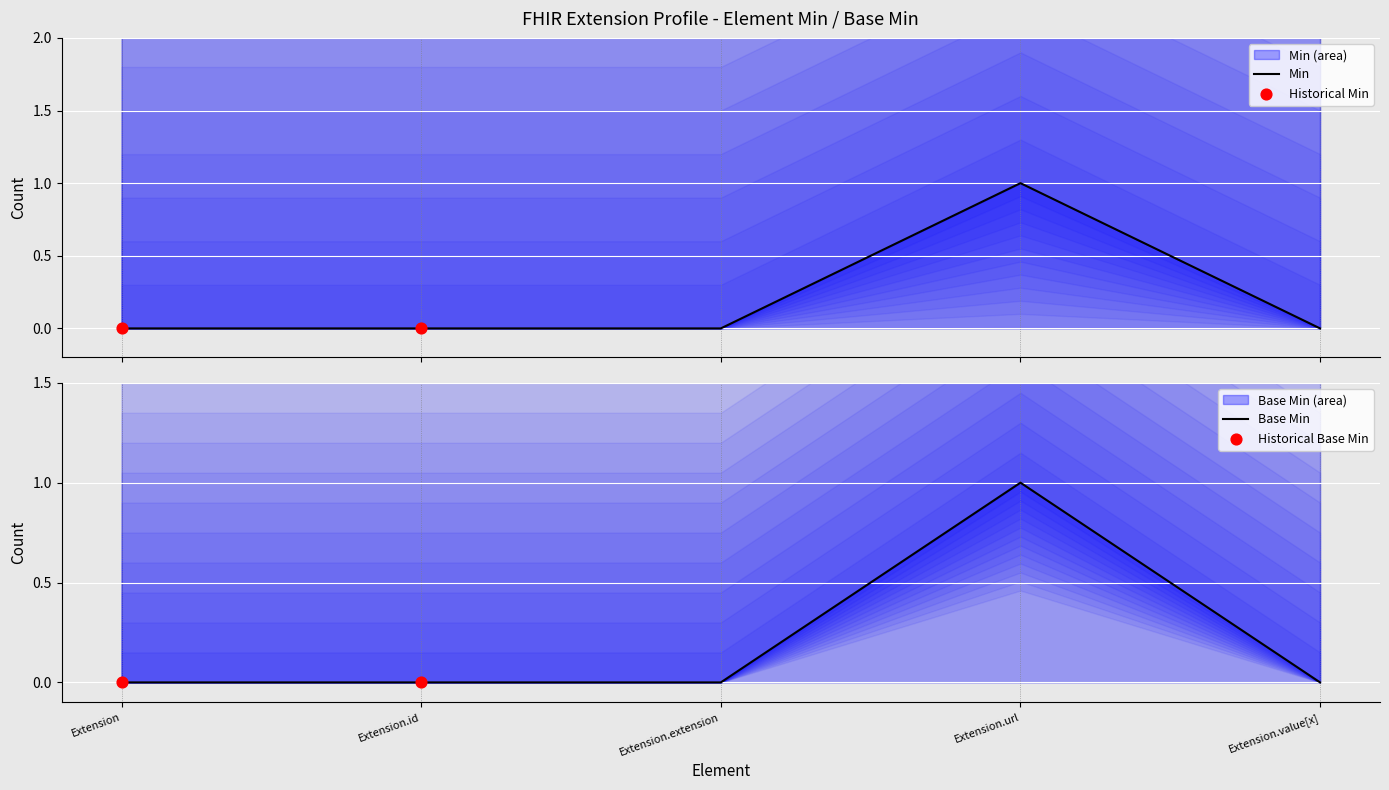

Which series contains the lowest Y value?

Min